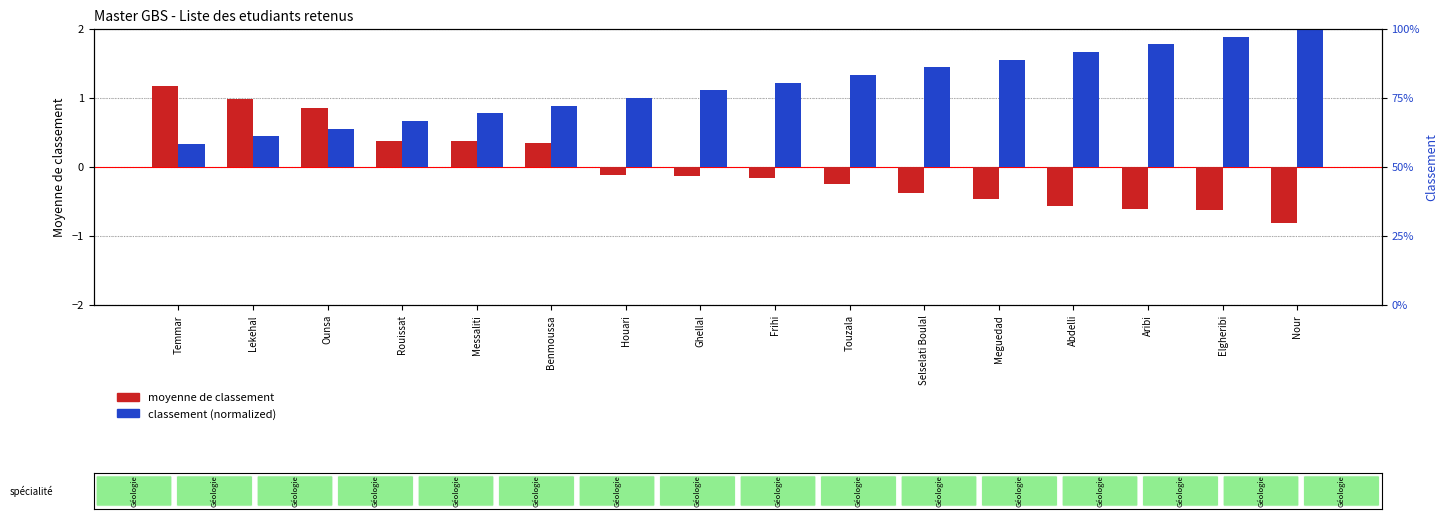

Is the value of moyenne de classement at Benmoussa greater than the value of classement at Selselati Boulal?

No